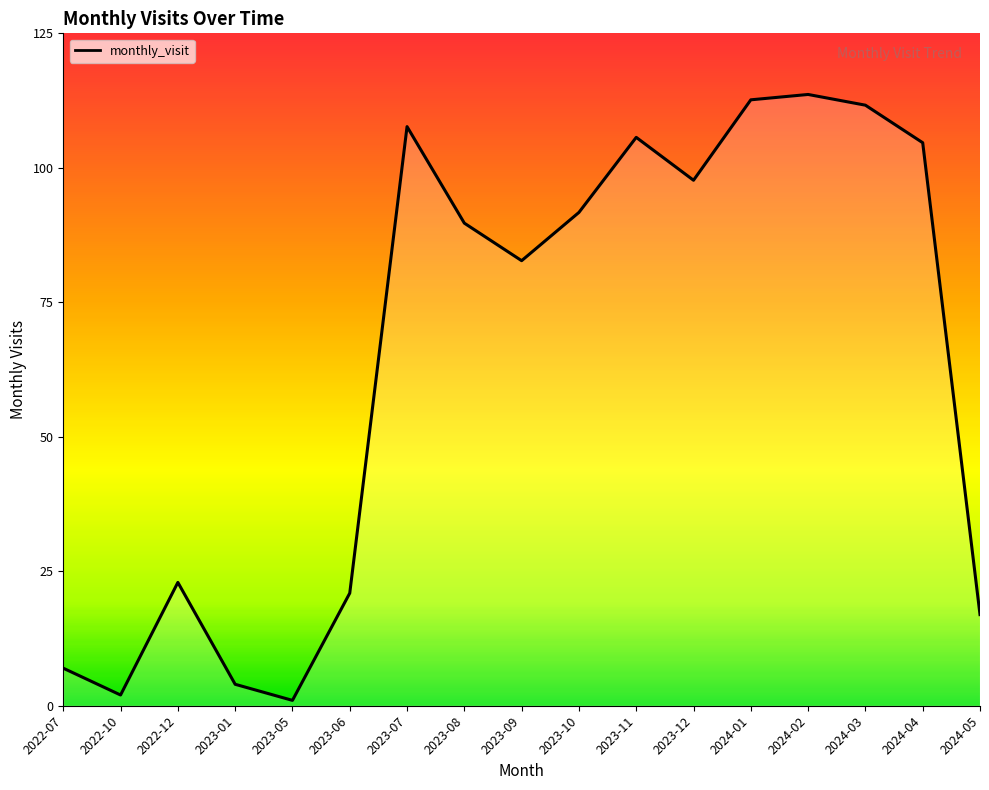

The chart shows a value of 92 at 2023-10. True or false?

True